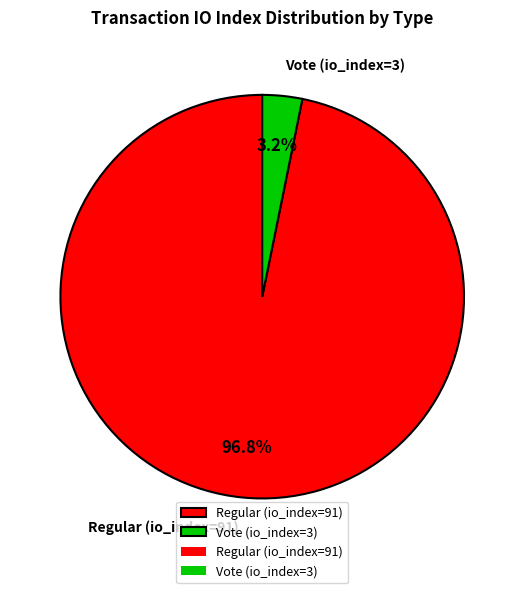

The Regular (io_index=91) slice represents 97% of the pie. True or false?

True